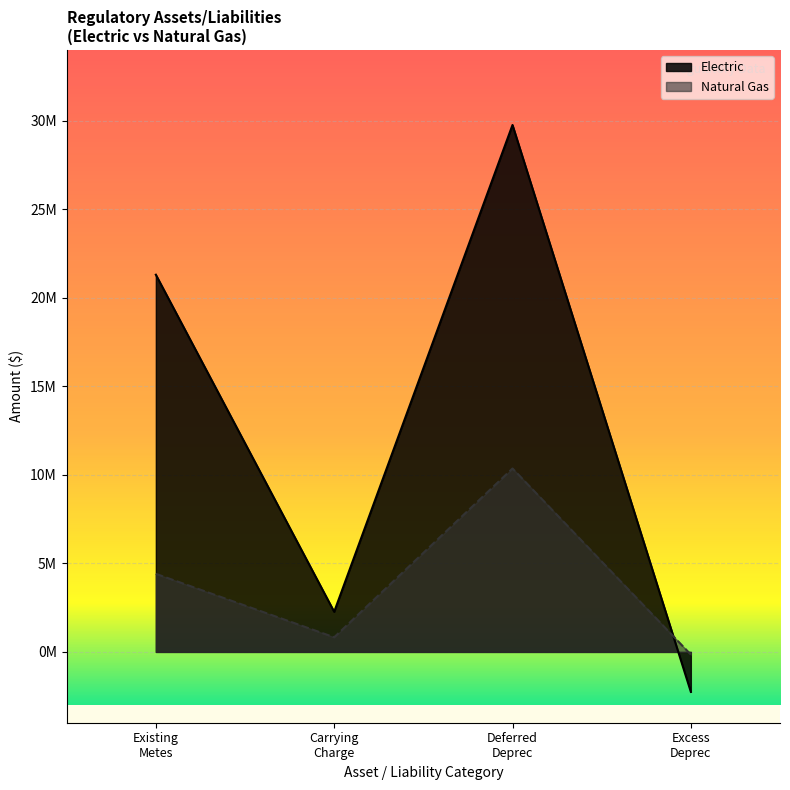

Which has a higher value, Deferred Deprec or Carrying Charge?

Deferred Deprec